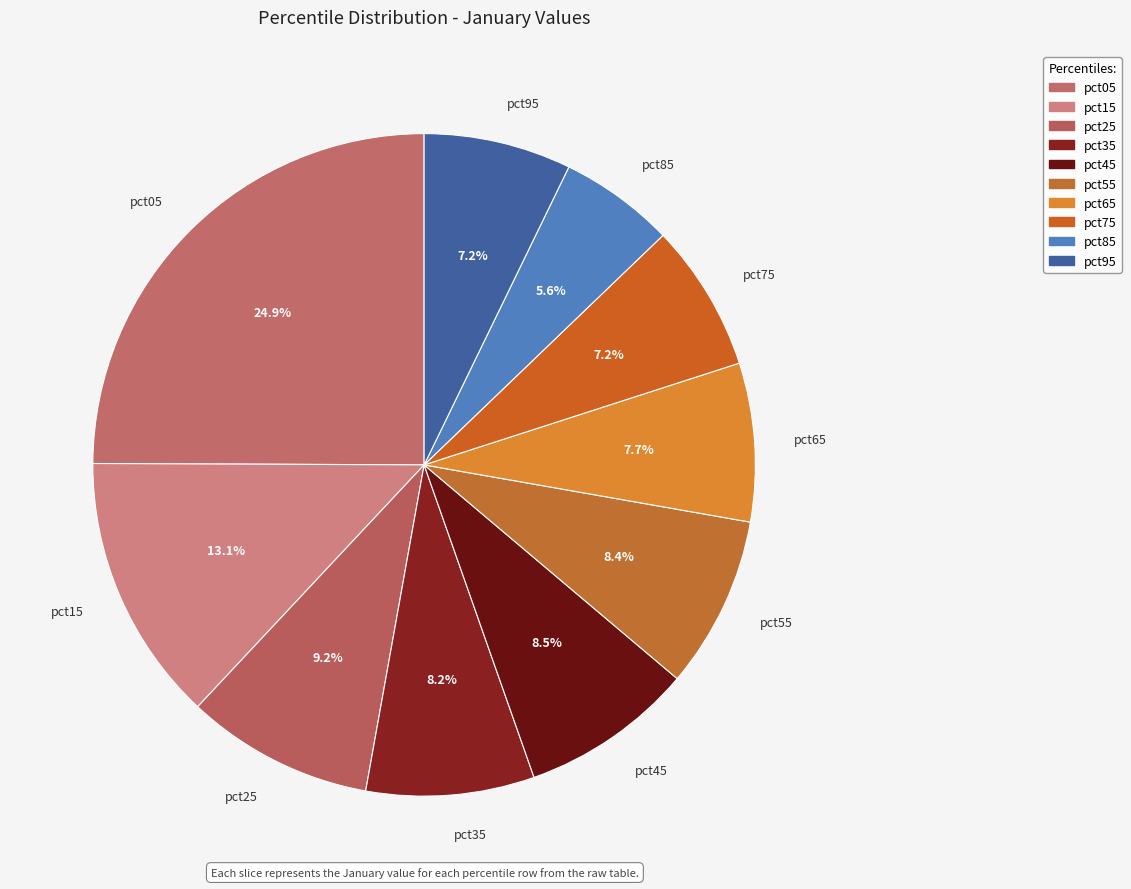

To the nearest percent, what is the combined percentage of pct55 and pct65?

16%